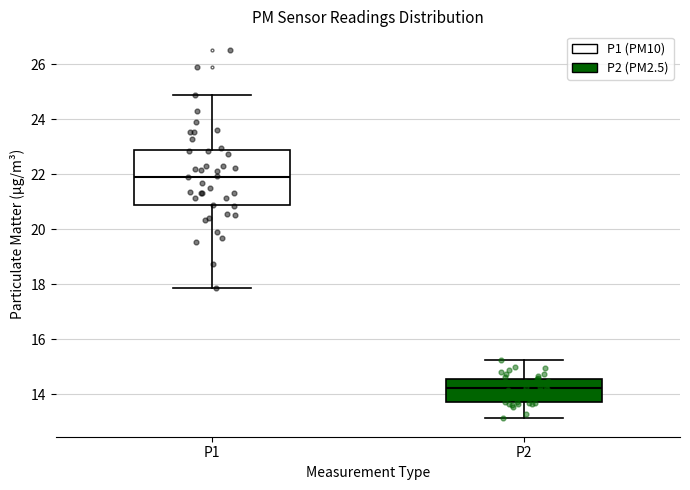

Reading left to right, read every box against the y-axis: the position of its median line, the range the box covers, and the ends of its whiskers. The values are not printed on the chart, so give them approximately, as read against the axis.

P1: median 22.0, box 20.8 to 22.8, whiskers 17.8 to 24.8
P2: median 14.2, box 13.8 to 14.6, whiskers 13.2 to 15.2